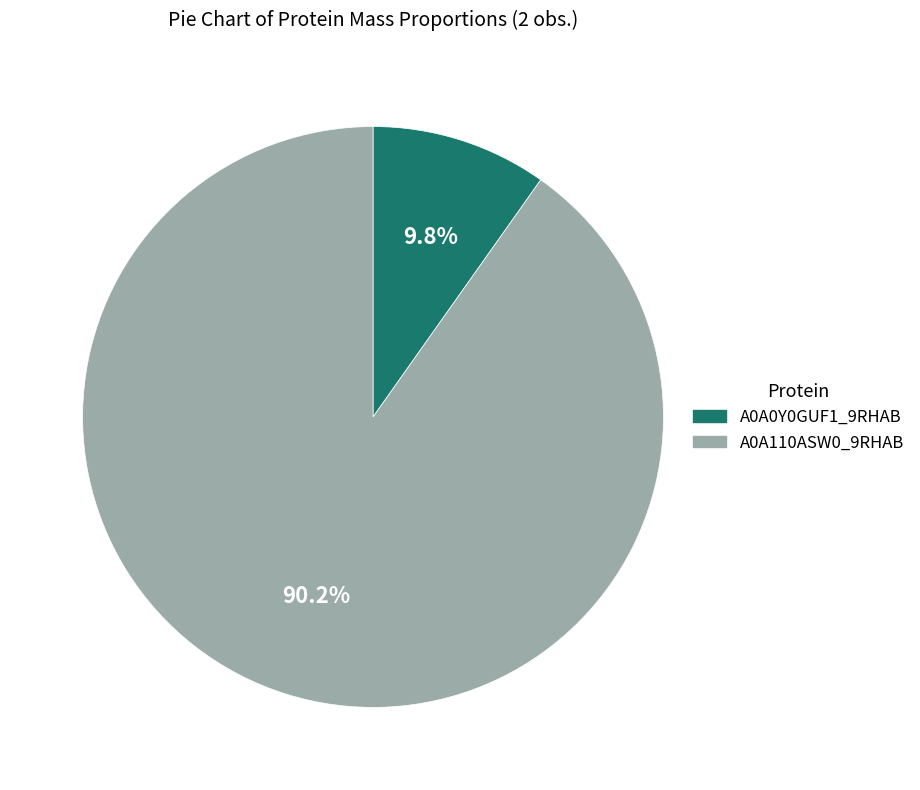

Between A0A110ASW0_9RHAB and A0A0Y0GUF1_9RHAB, which is larger?

A0A110ASW0_9RHAB